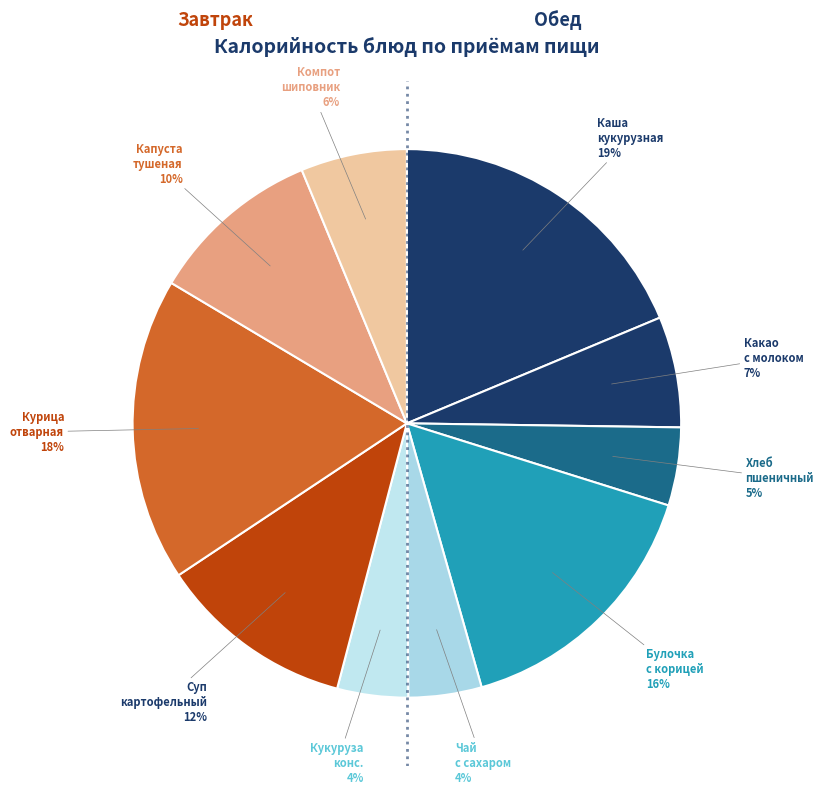

Which slice is the smallest?

Кукуруза консервированная